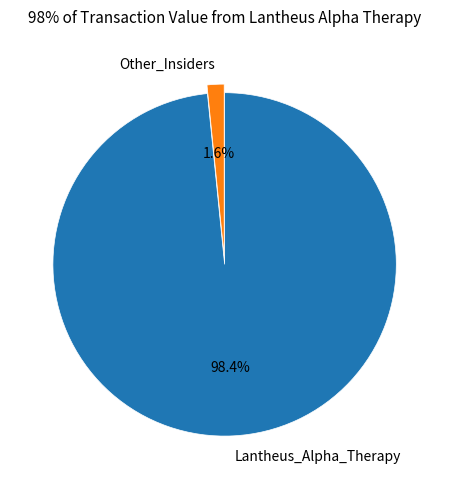

Which slice is the largest?

Lantheus_Alpha_Therapy